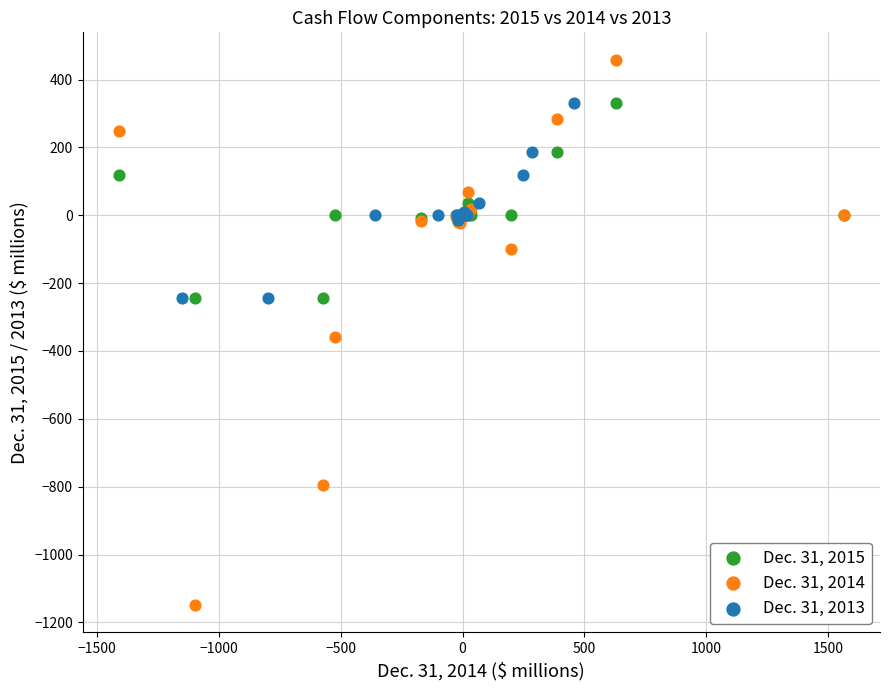

Which series reaches the maximum Y coordinate?

Dec. 31, 2014